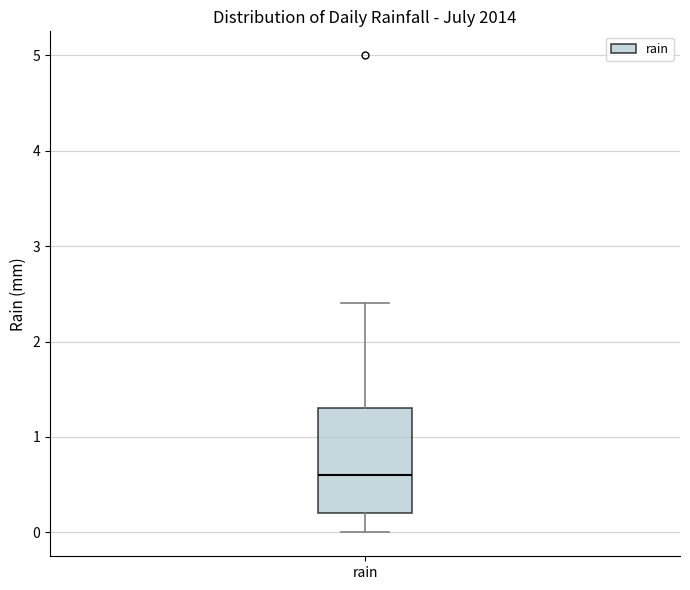

Where is the upper edge of the box for rain on the y-axis? The values are not printed on the chart, so give them approximately, as read against the axis.

1.3